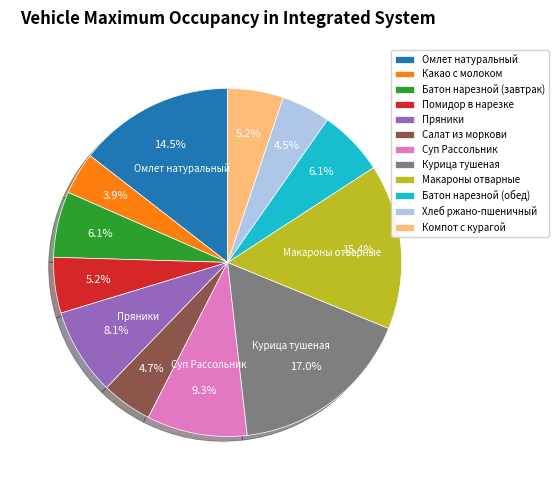

Count the number of slices in the pie.

12